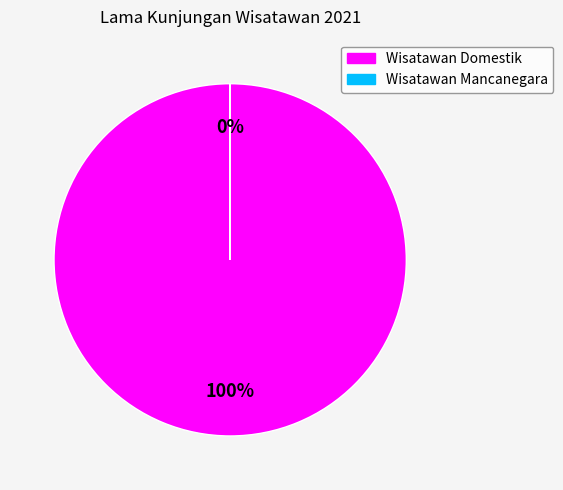

Does Wisatawan Mancanegara account for over 50% of the chart?

No